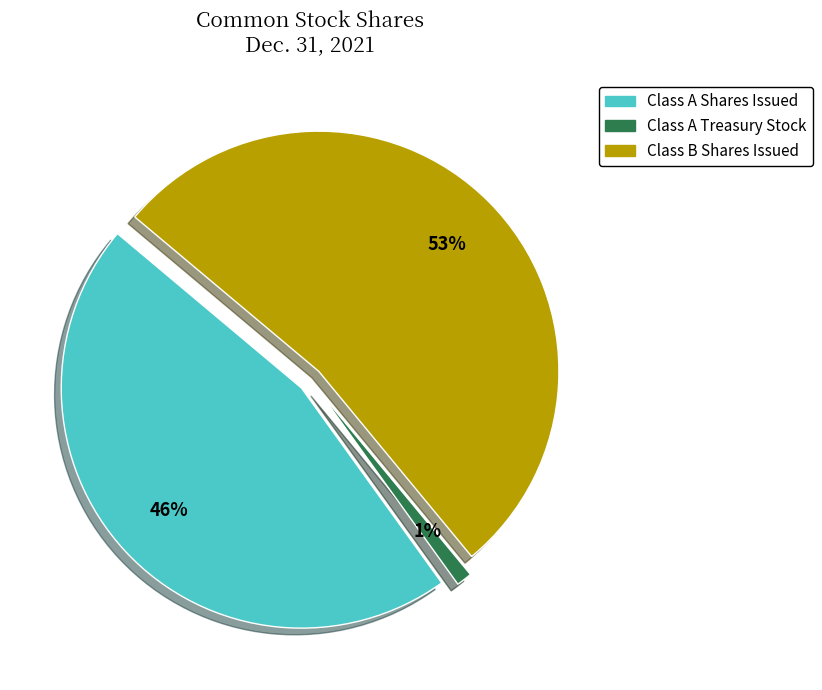

What is the change in value from Class A Treasury Stock to Class B Shares Issued?

+49154199